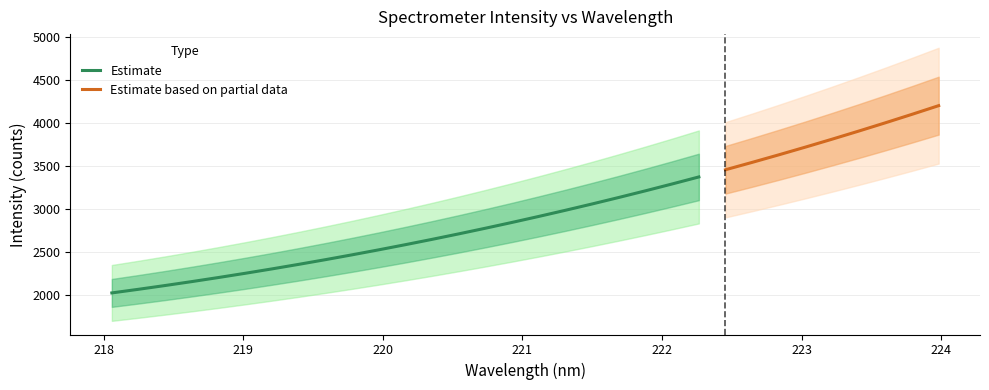

What is the sum of all y values?

94913.4